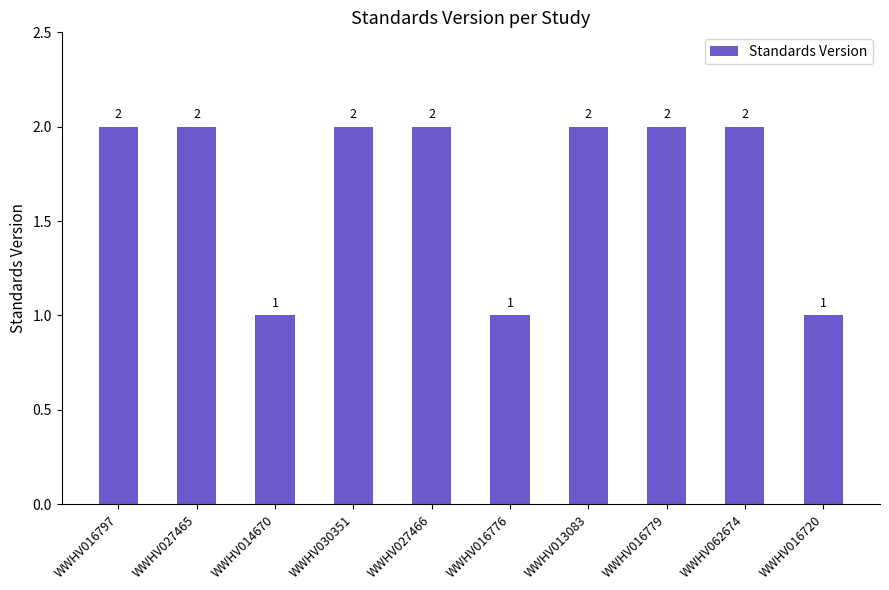

What is the value of the 9th bar from the left?

2